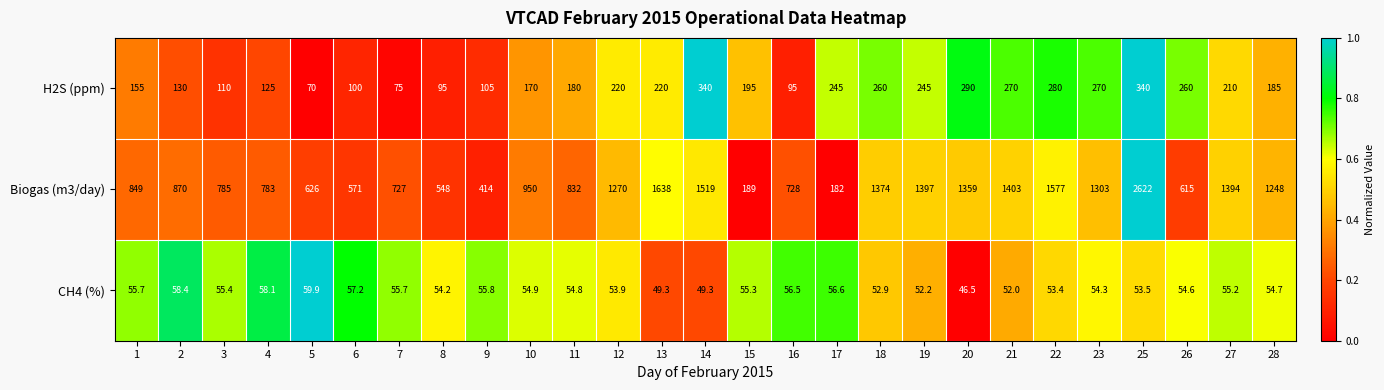

What is the sum of the Biogas (m3/day) values at 17 and 12?

1452.0